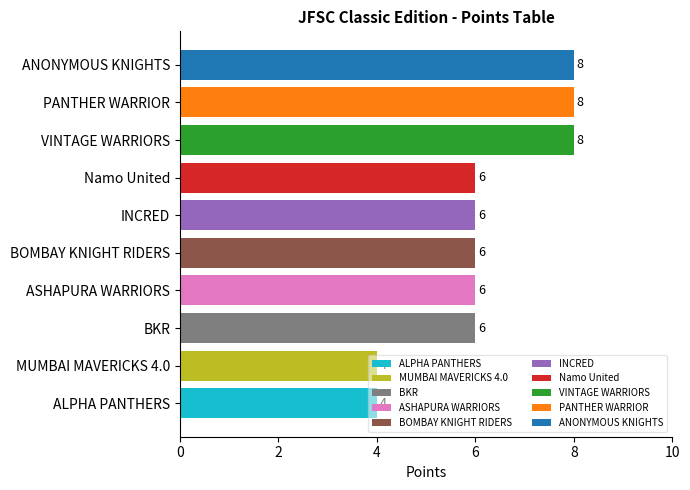

Count the values in the range 6 to 8.

8